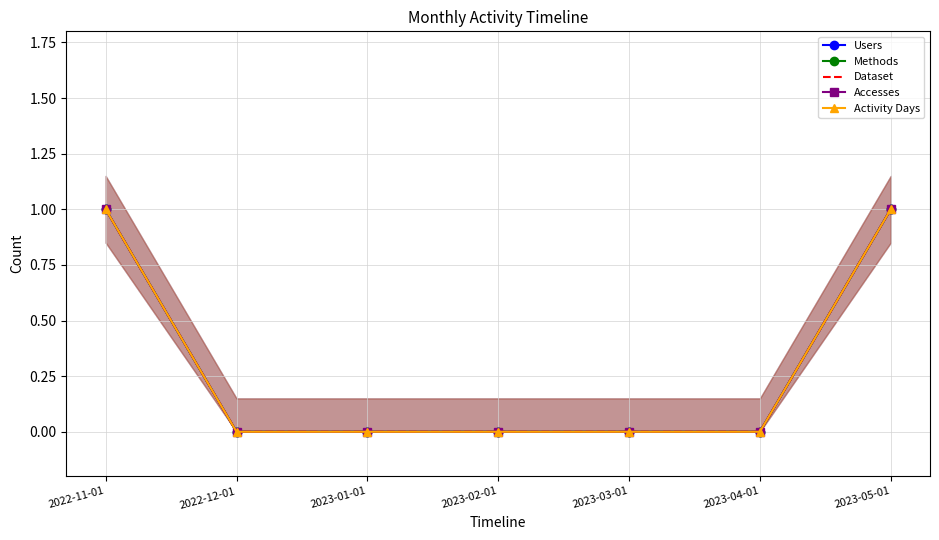

Is the value of Accesses at 2023-05-01 greater than the value of Dataset at 2022-11-01?

No